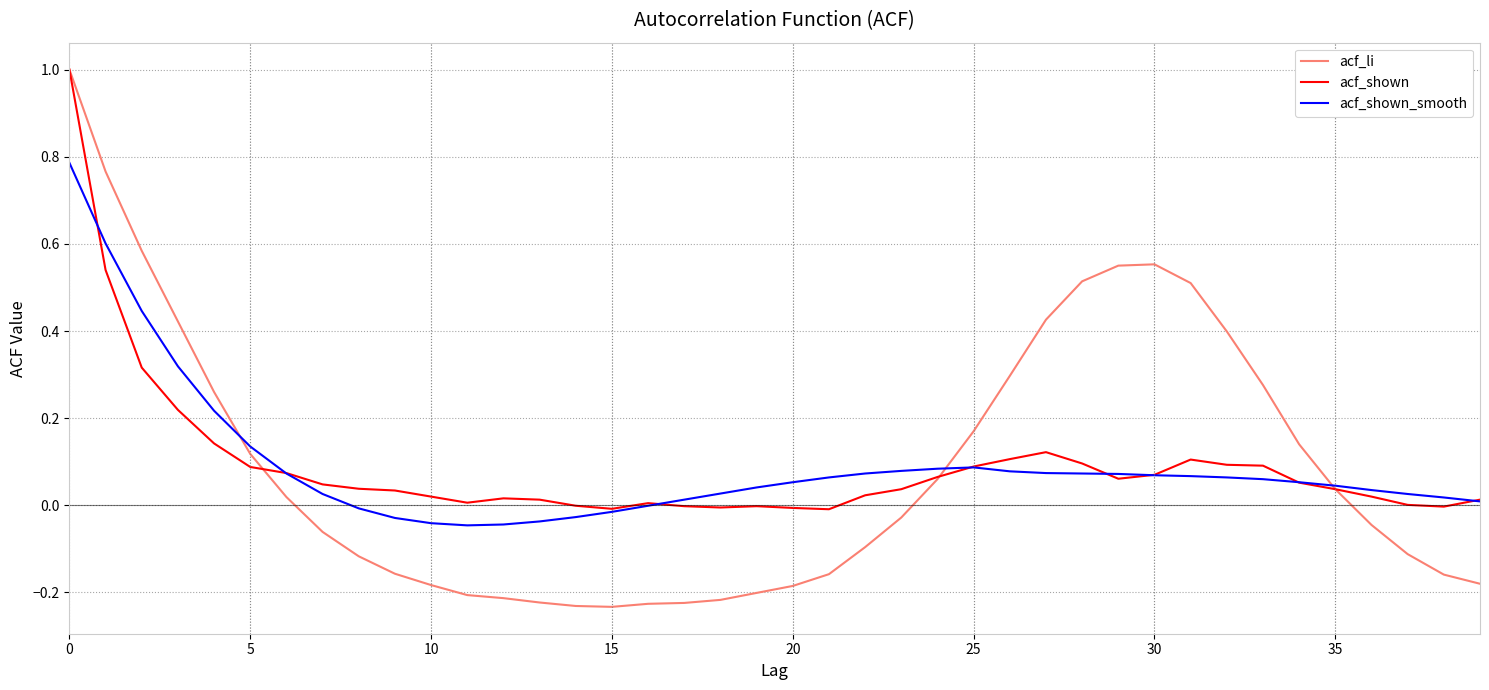

Rank the series by their average value, from lowest to highest.

acf_shown, acf_shown_smooth, acf_li